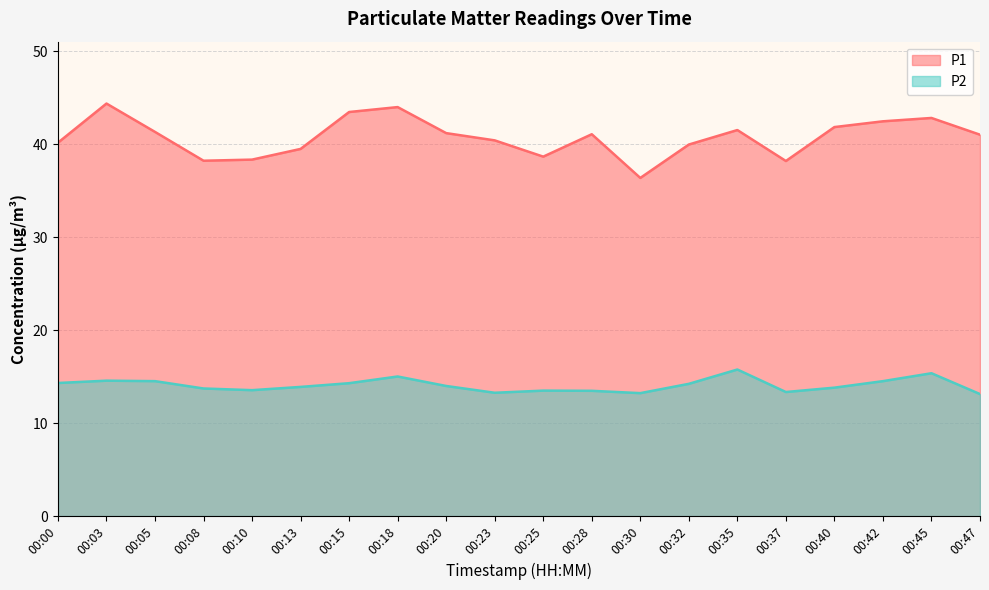

Rank the categories by P1 value from lowest to highest.

00:30, 00:37, 00:08, 00:10, 00:25, 00:13, 00:32, 00:00, 00:23, 00:47, 00:28, 00:20, 00:05, 00:35, 00:40, 00:42, 00:45, 00:15, 00:18, 00:03